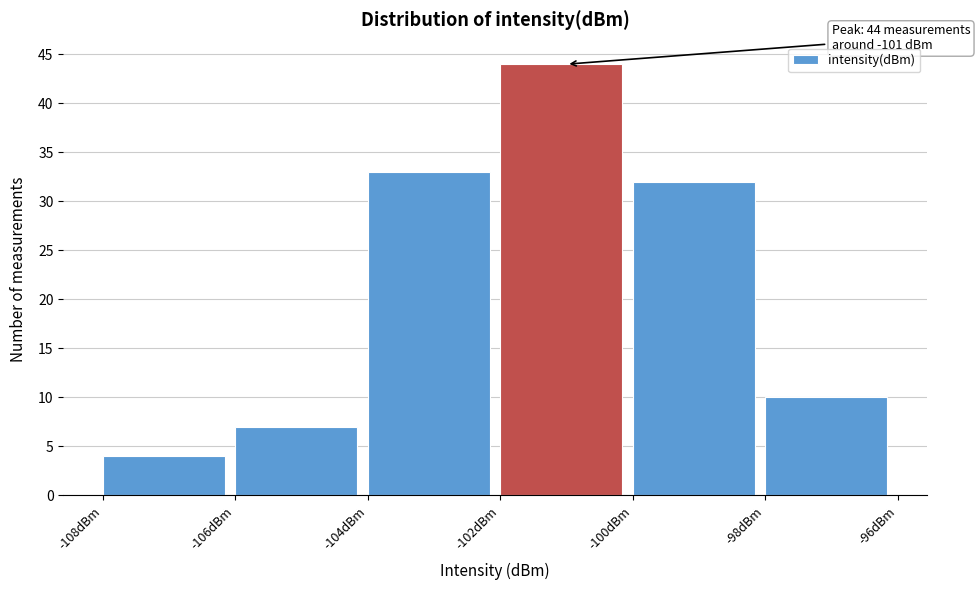

Over which range of the x-axis is the bar tallest?

-102 to -100